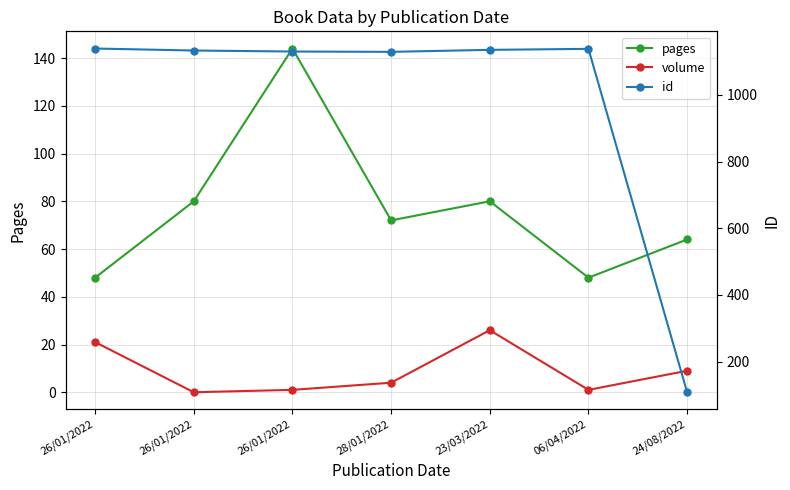

How many lines are shown in the chart?

3